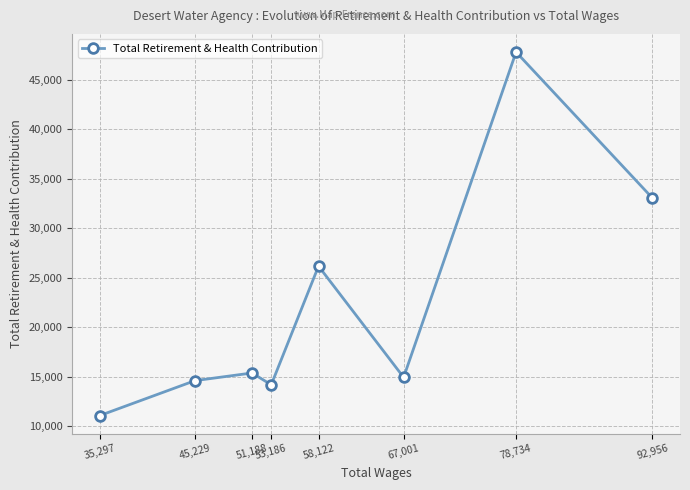

How many distinct data groups are displayed?

1